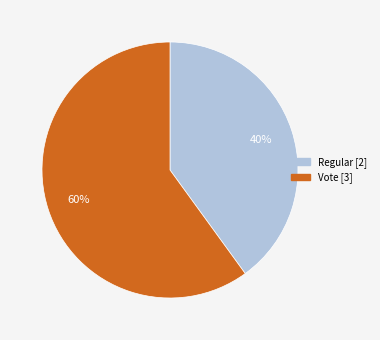

To the nearest percent, what is the combined percentage of Regular and Vote?

100%